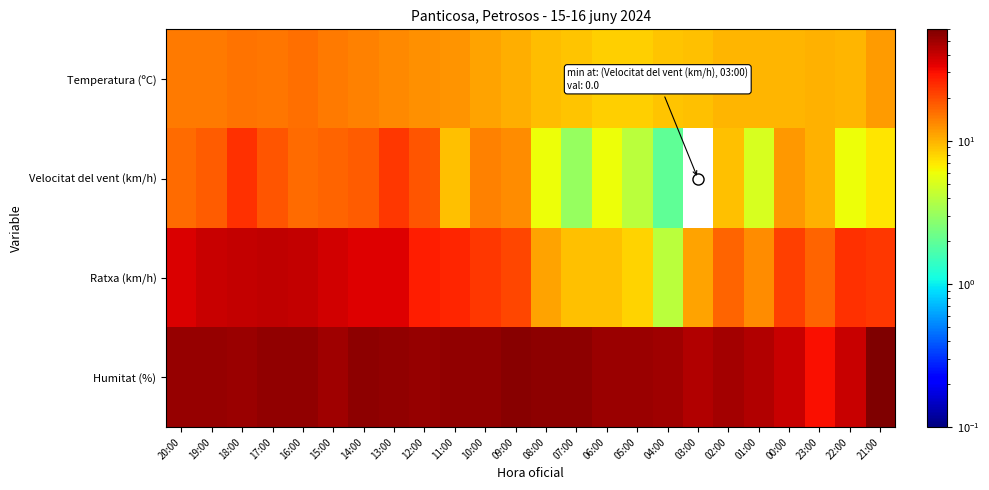

Which series has the largest total across all categories?

Humitat (%)